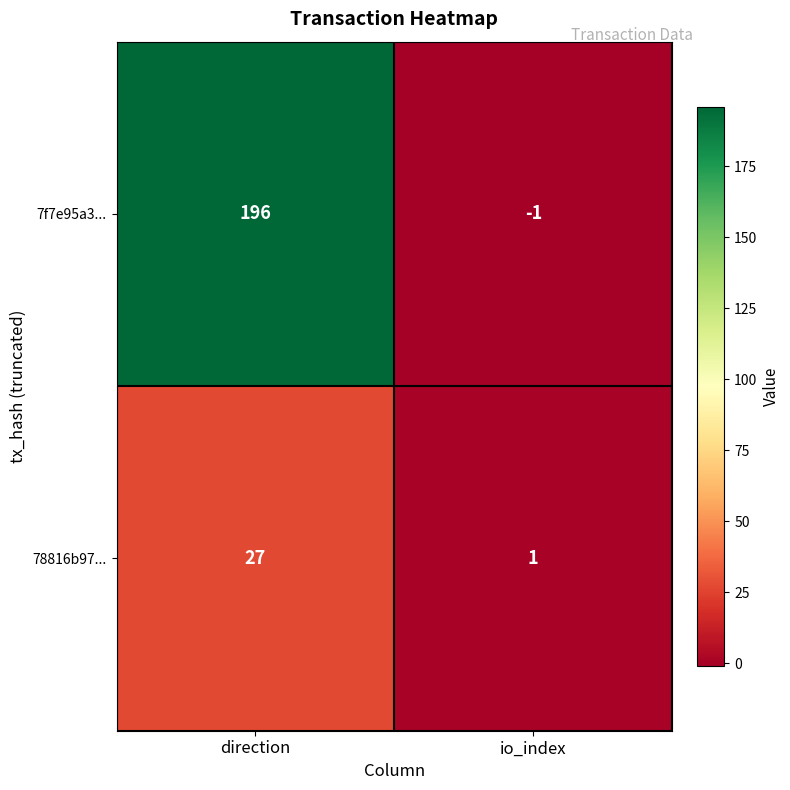

Is it true that 78816b97... equals 0 at io_index?

False